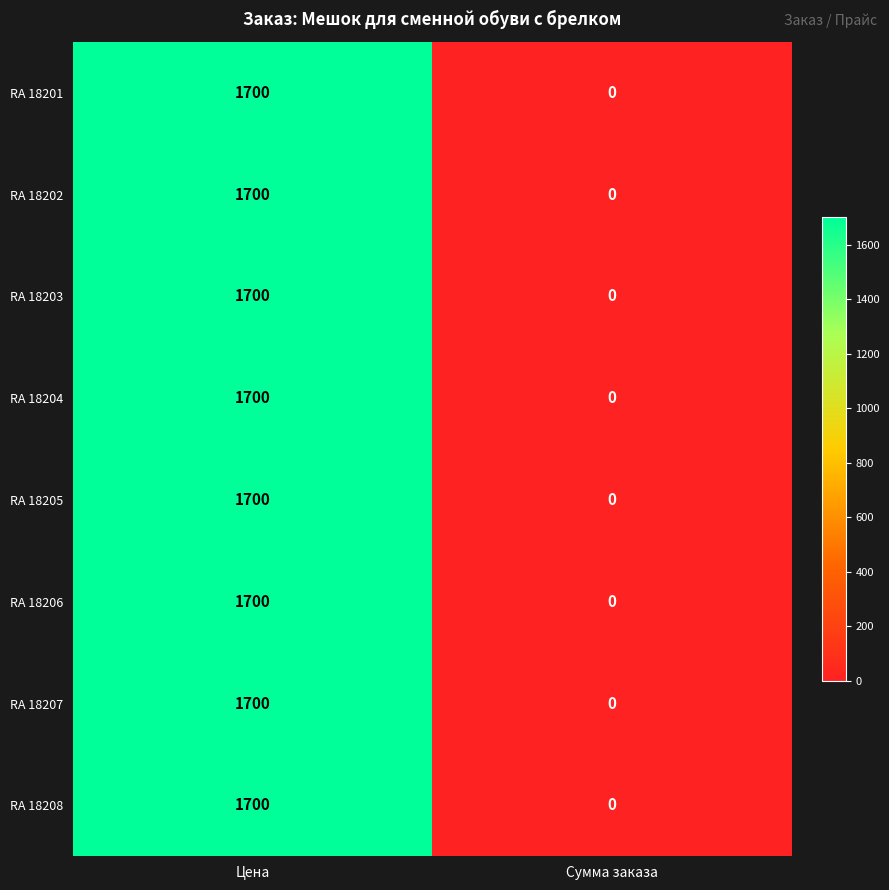

Which label corresponds to the largest value in the chart?

Цена